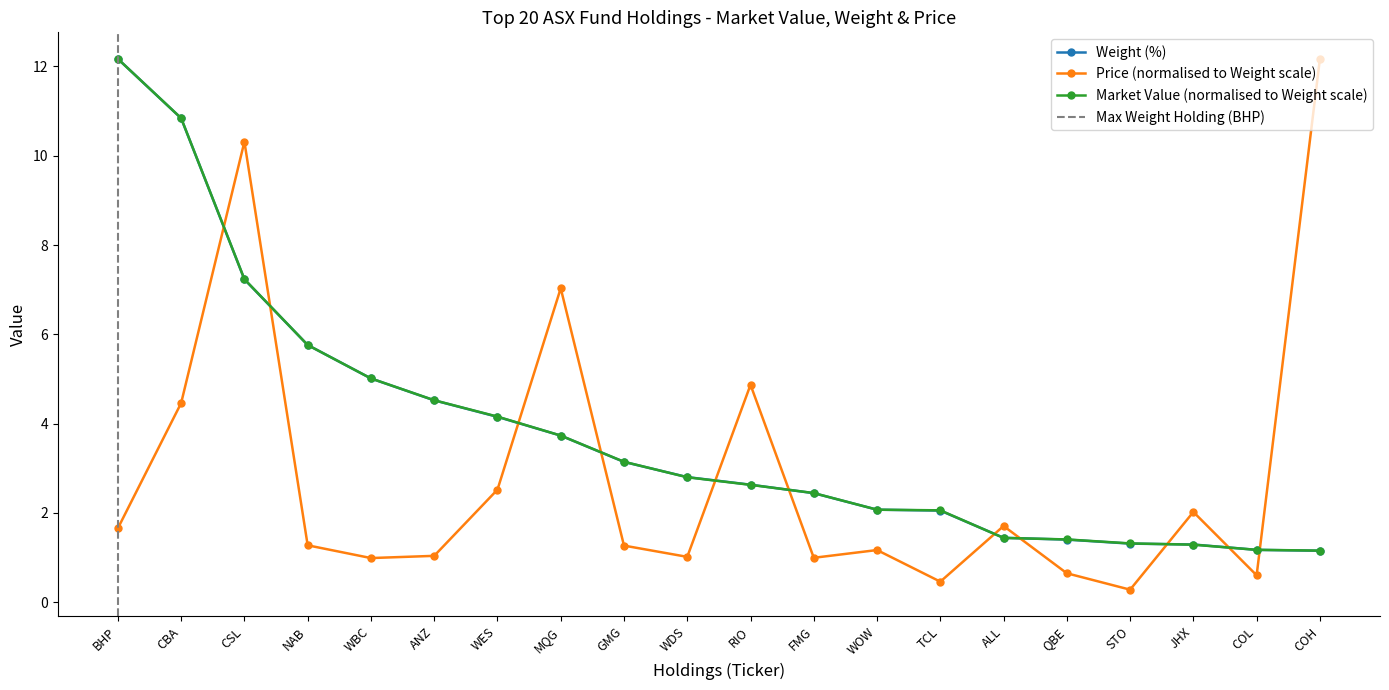

What is the sum of all Market Value values?

76.3